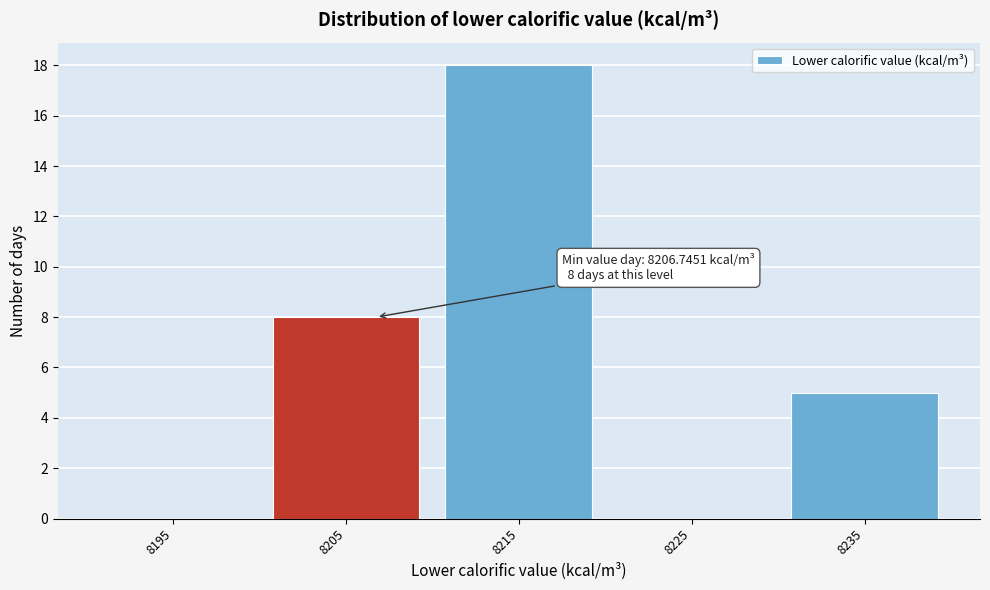

Reading right to left, transcribe all the data shown in this chart.

8235=5	8225=0	8215=18	8205=8	8195=0